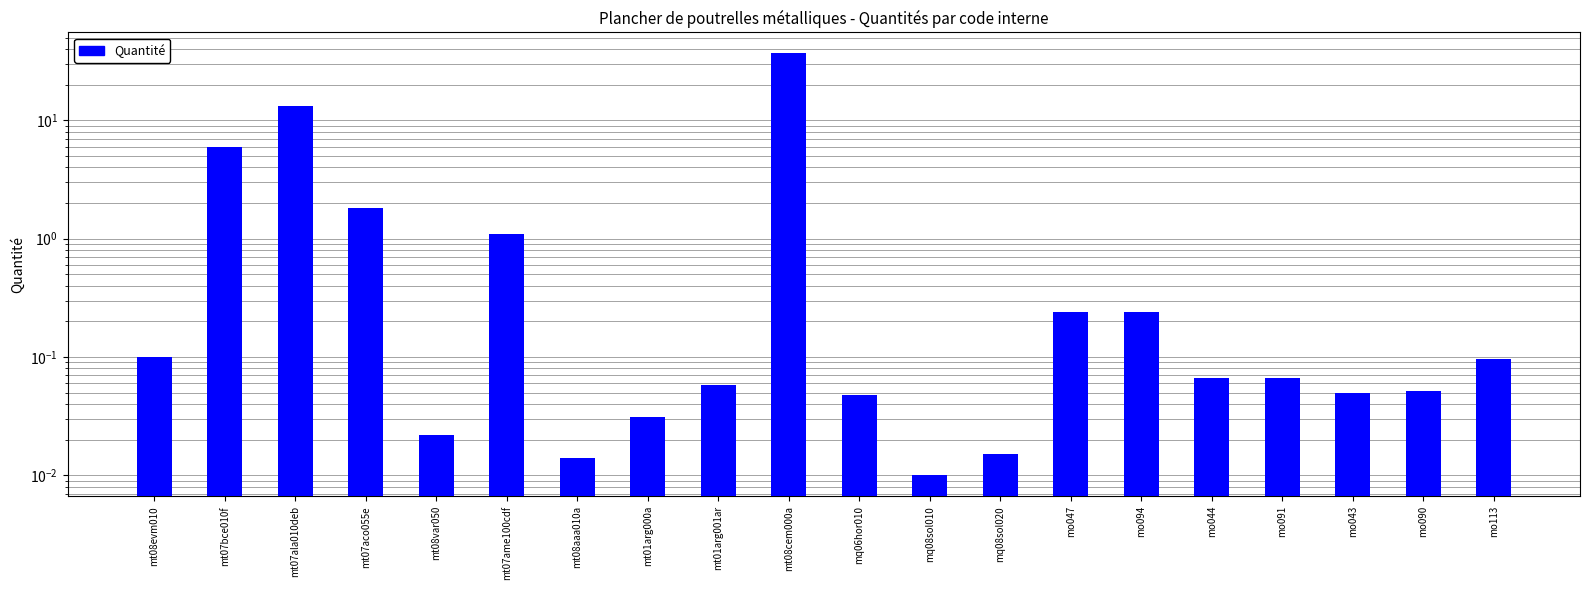

At which category does the chart reach its peak across all series?

mt08cem000a